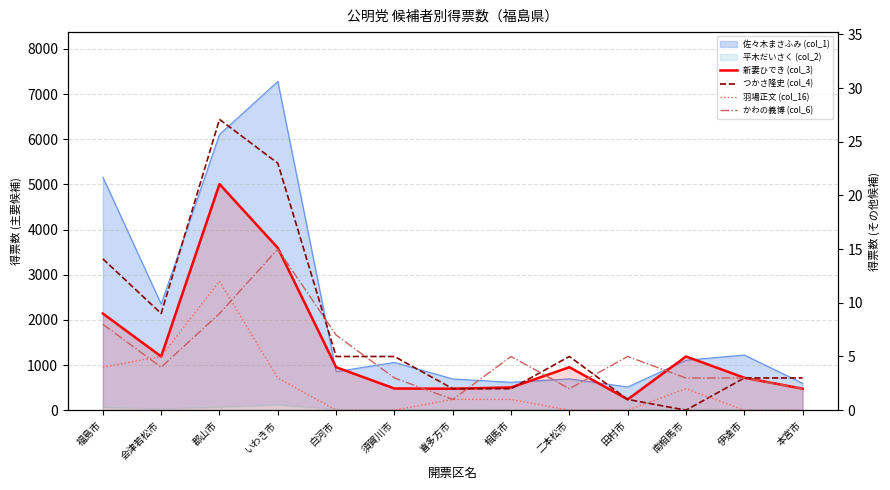

True or false: かわの義博 (col_6) and つかさ隆史 (col_4) intersect in this chart.

True